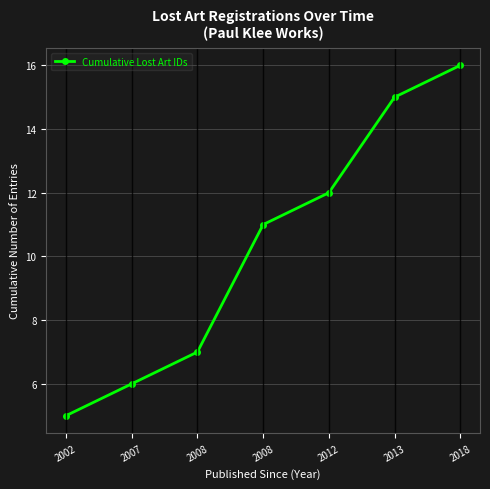

How many lines are shown in the chart?

1